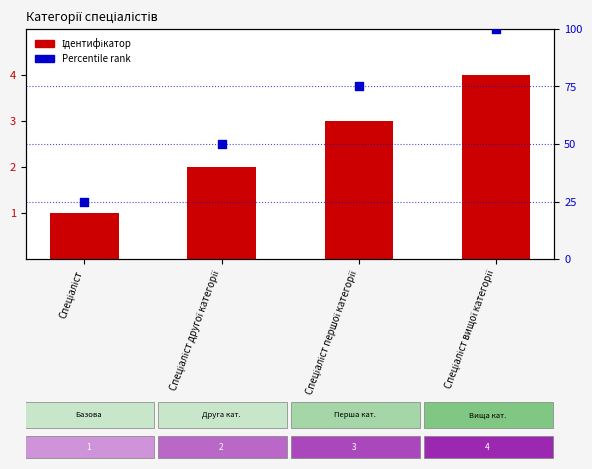

What is the total value across all series at Спеціаліст вищої категорії?

104